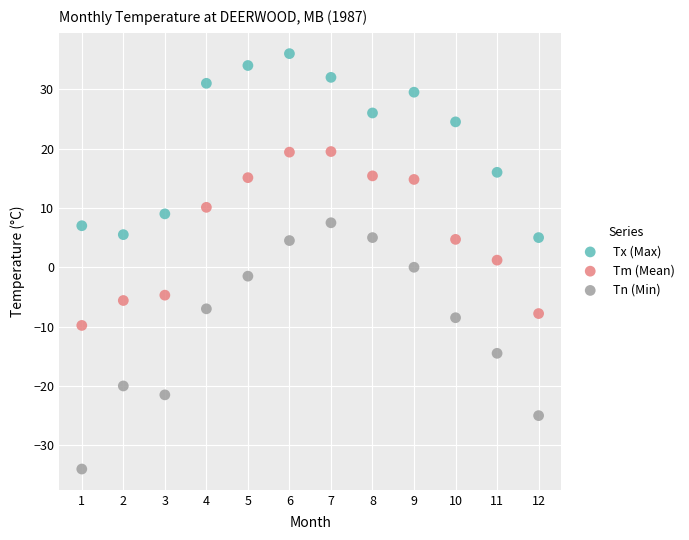

Across all data points, what is the range of X values (max minus min)?

11.0